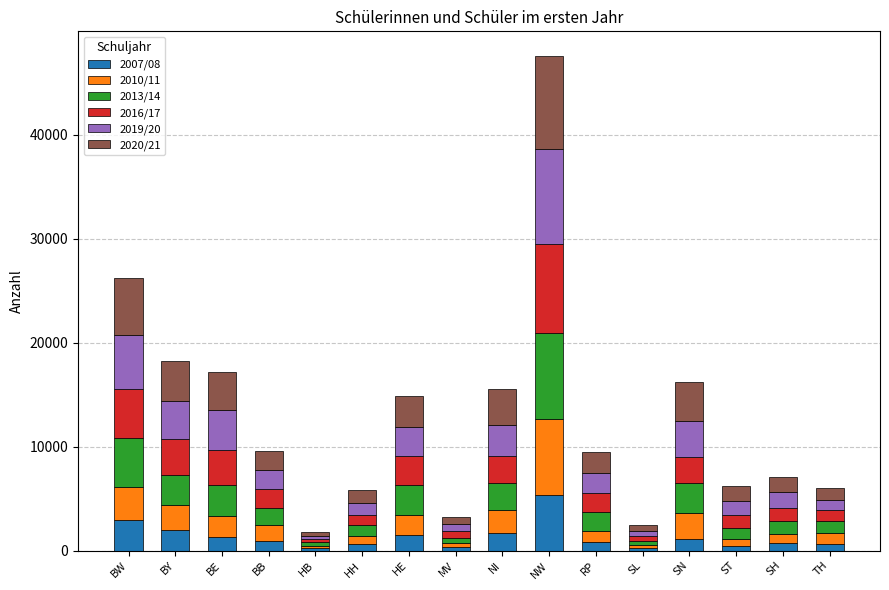

At which label does 2007/08 reach its peak?

NW